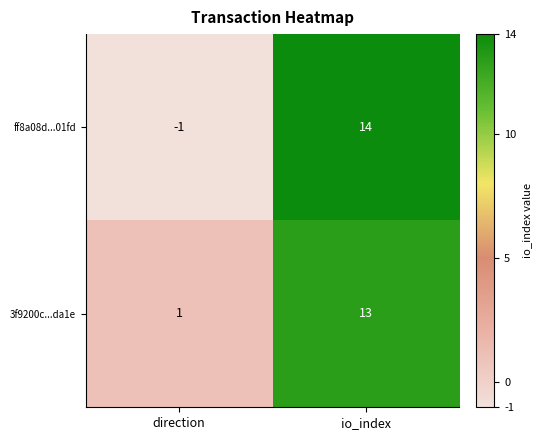

Which series has the largest total across all categories?

3f9200c...da1e